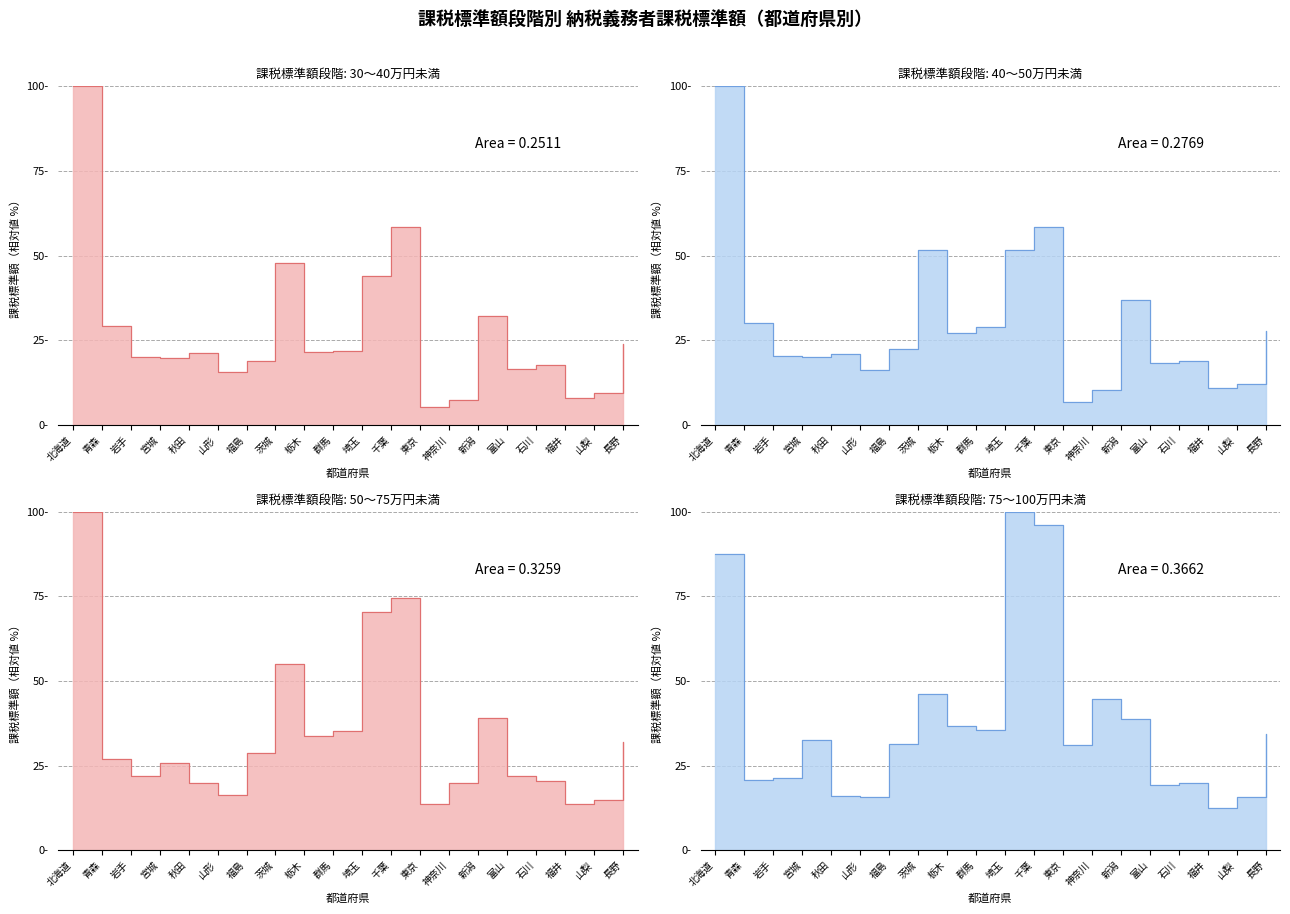

In 75-100万円未満, how many points are higher than both neighbors (excluding endpoints)?

5